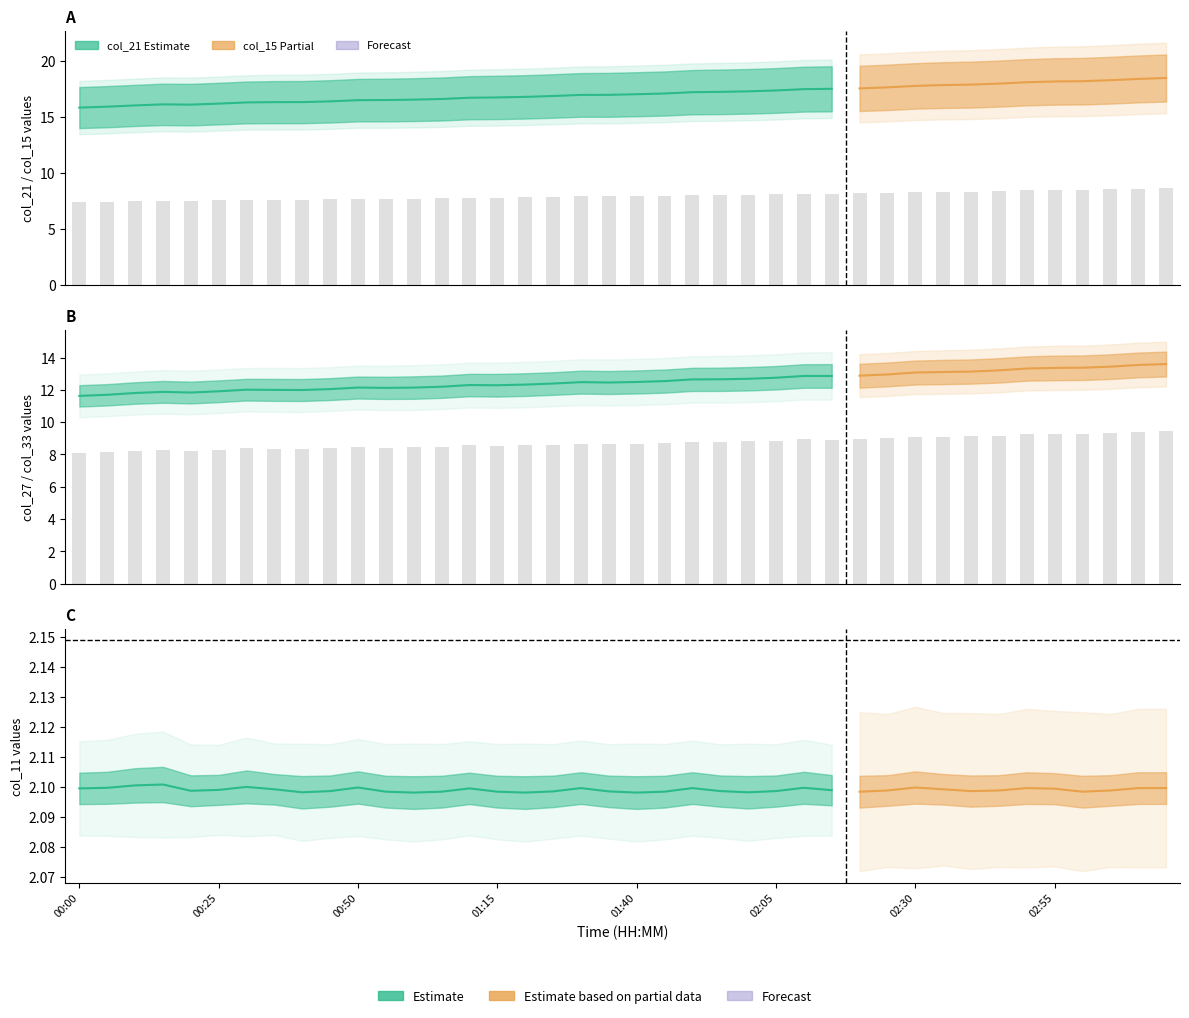

Which series has the largest range (max minus min)?

col_21